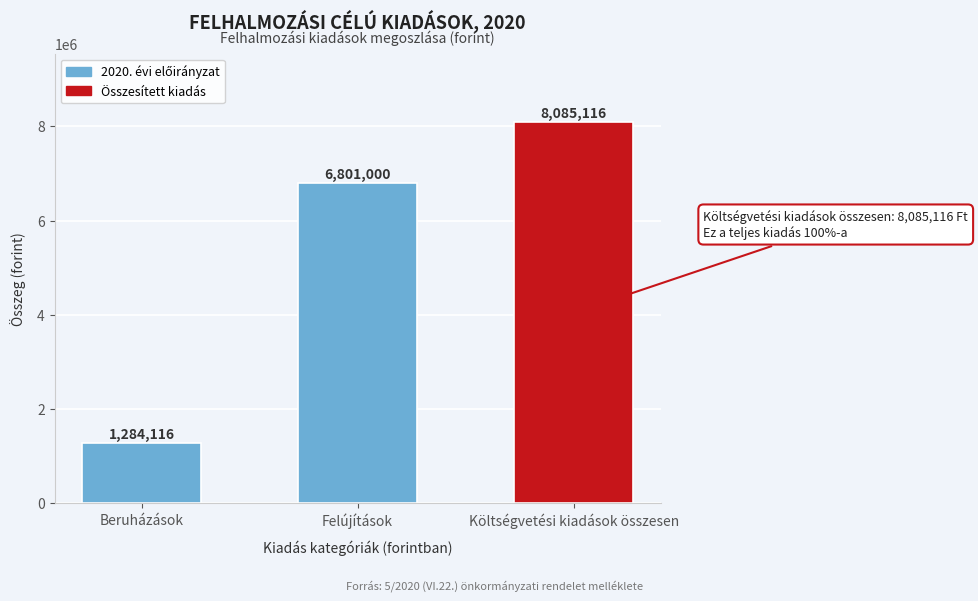

Reading right to left, extract all data points from this chart.

8085116	6801000	1284116